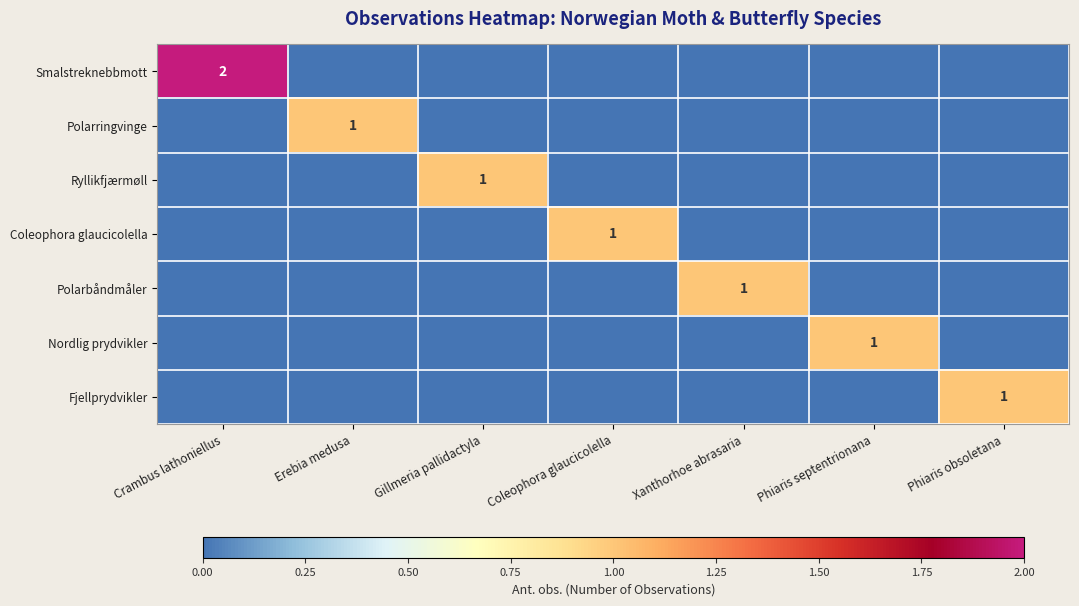

Which series has the largest total across all categories?

Smalstreknebbmott